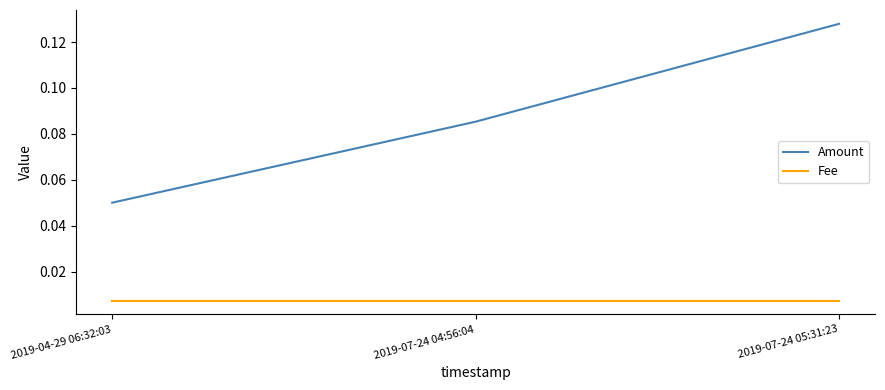

What are all the series names shown in the legend?

Amount, Fee